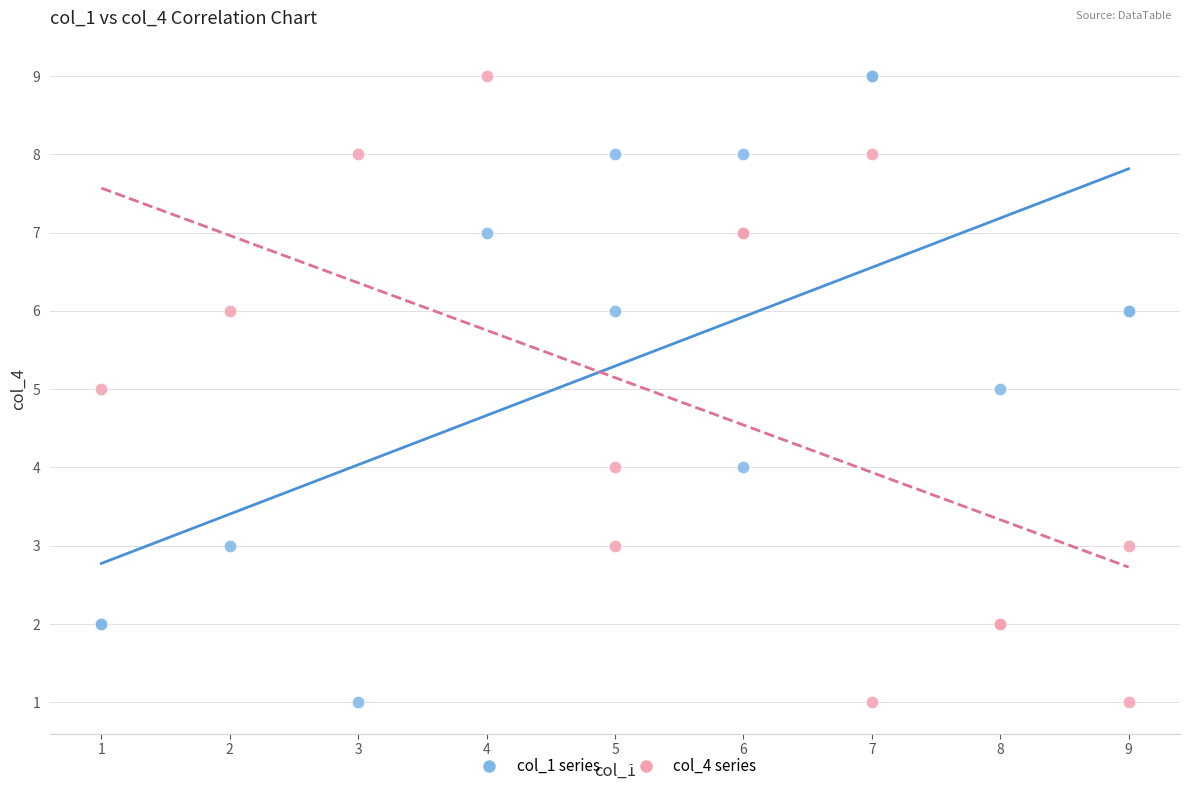

What are all the series names shown in the legend?

col_1 series, col_4 series